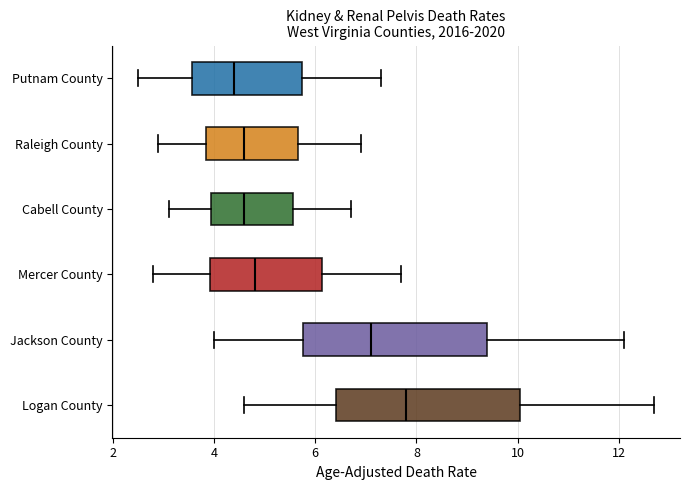

Where does the left whisker of the box for Jackson County end on the x-axis? The values are not printed on the chart, so give them approximately, as read against the axis.

4.0